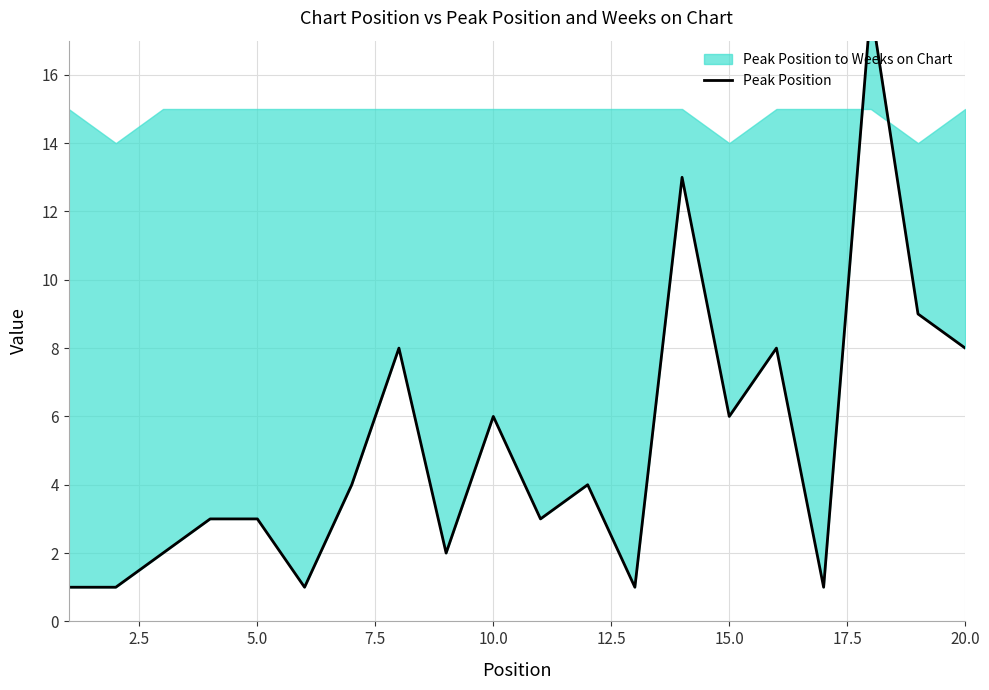

Does the chart have visible grid lines?

Yes